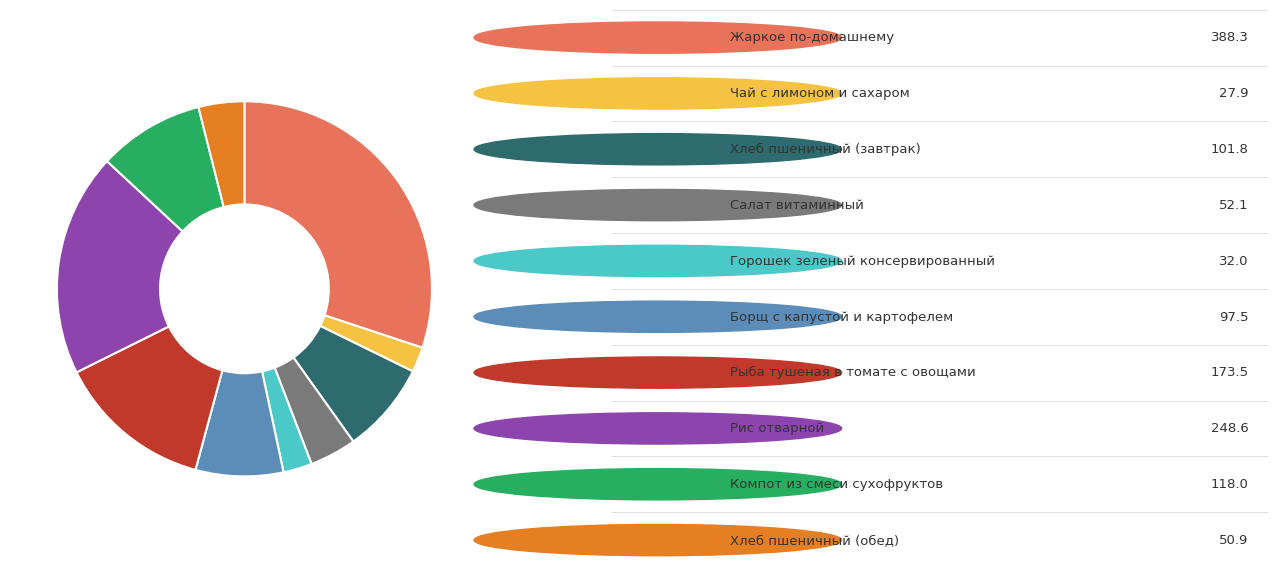

Is there a majority slice in this chart?

No